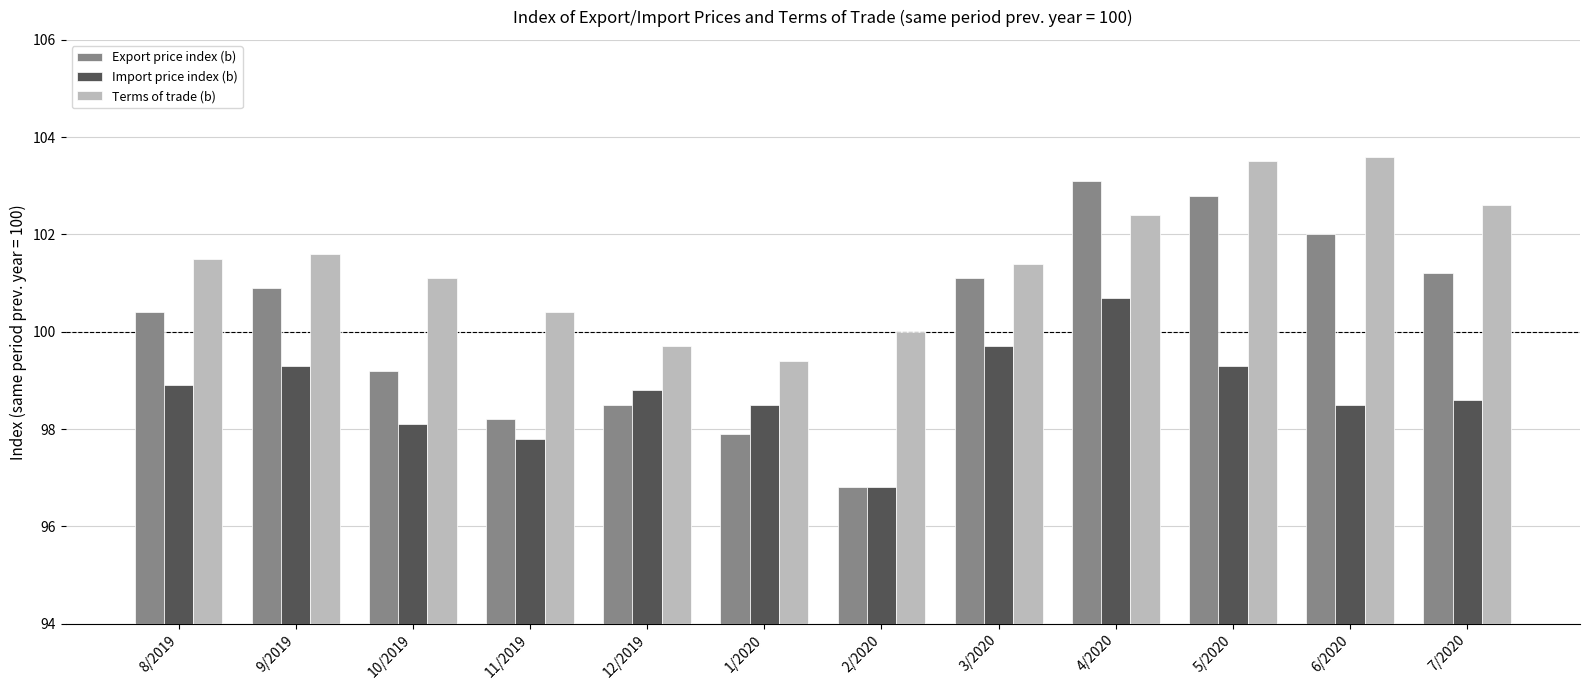

Reading left to right, list all the values displayed in this chart.

Export price index (b): 100.4	100.9	99.2	98.2	98.5	97.9	96.8	101.1	103.1	102.8	102.0	101.2
Import price index (b): 98.9	99.3	98.1	97.8	98.8	98.5	96.8	99.7	100.7	99.3	98.5	98.6
Terms of trade (b): 101.5	101.6	101.1	100.4	99.7	99.4	100.0	101.4	102.4	103.5	103.6	102.6